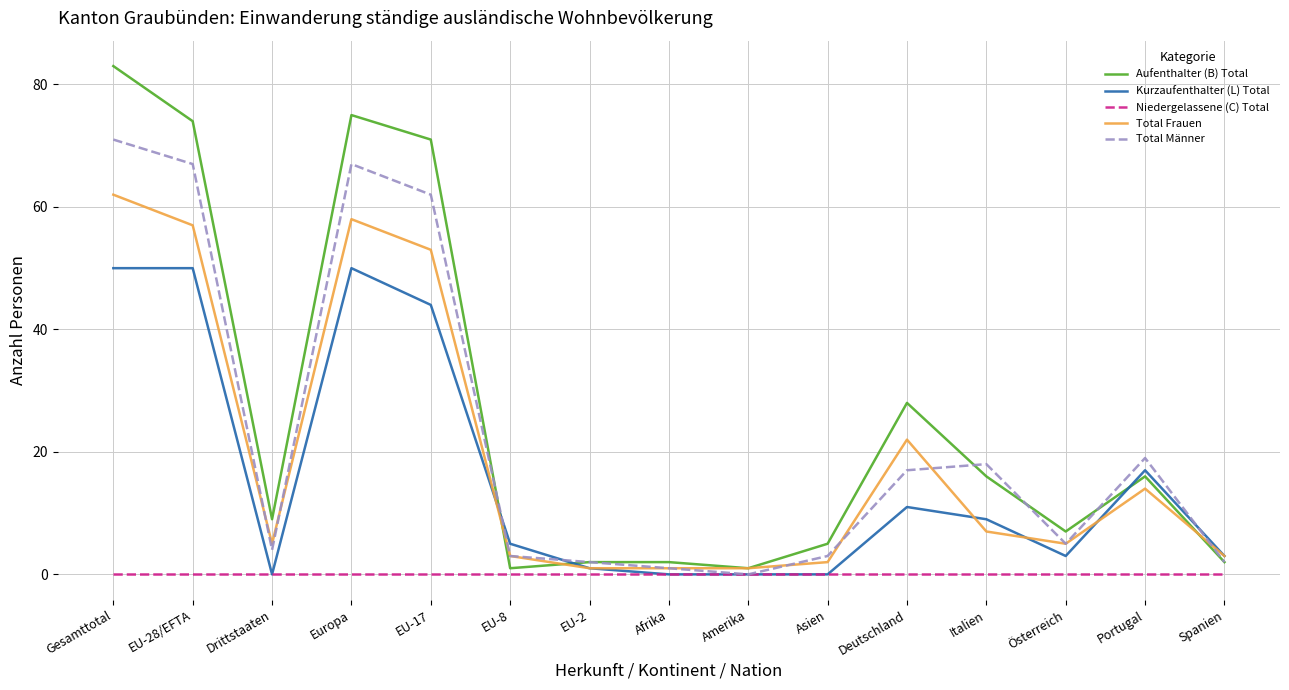

Is it true that Total Männer equals 62 at EU-17?

True